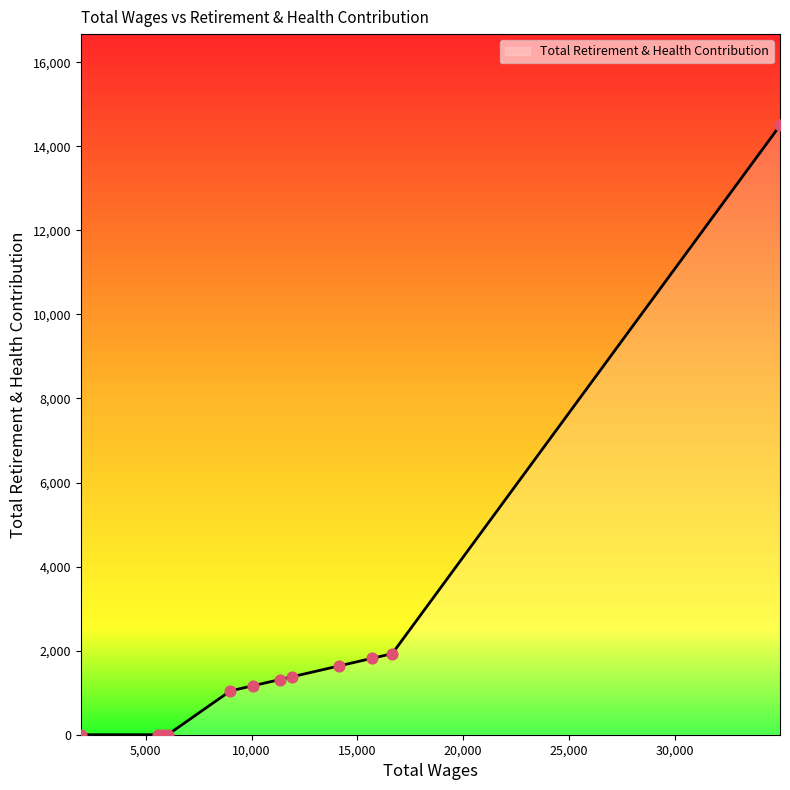

Is this an area chart (filled region under the line)?

Yes